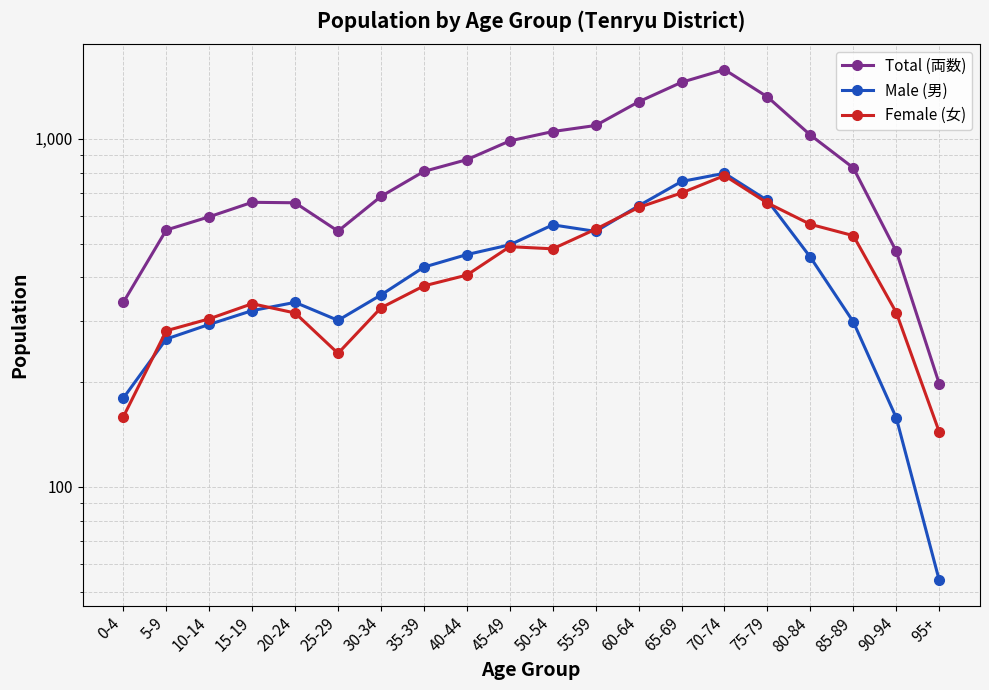

In Total (両数), how many points are lower than both neighbors (excluding endpoints)?

1